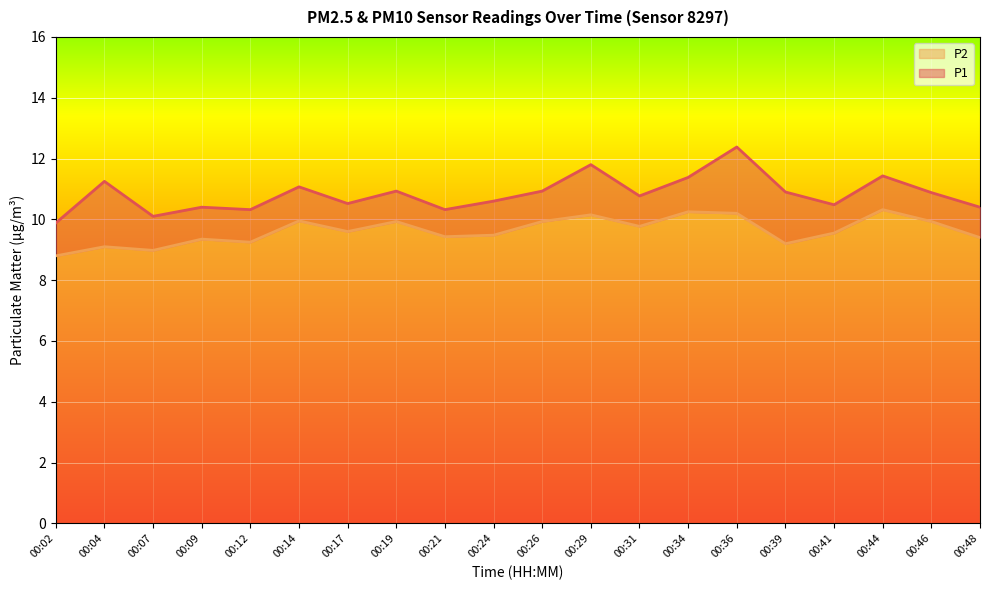

What are all the series names shown in the legend?

P2, P1